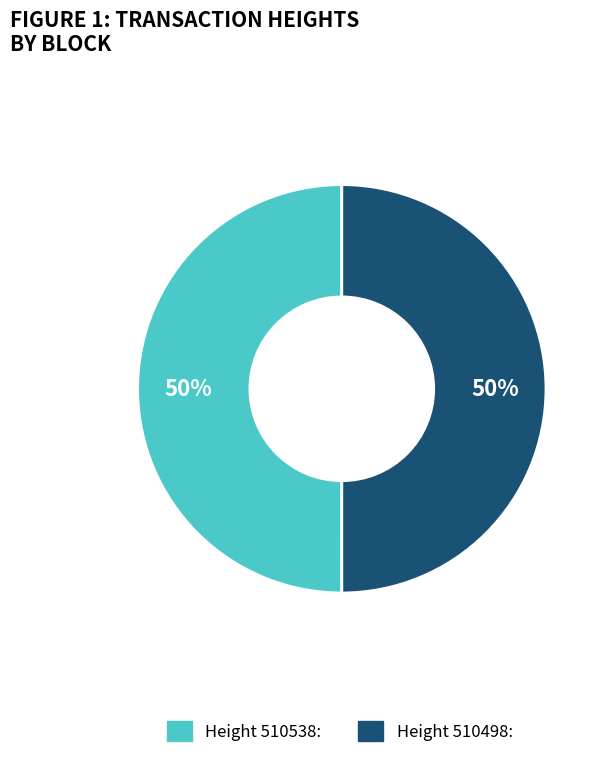

To the nearest percent, what is the average slice percentage?

50%